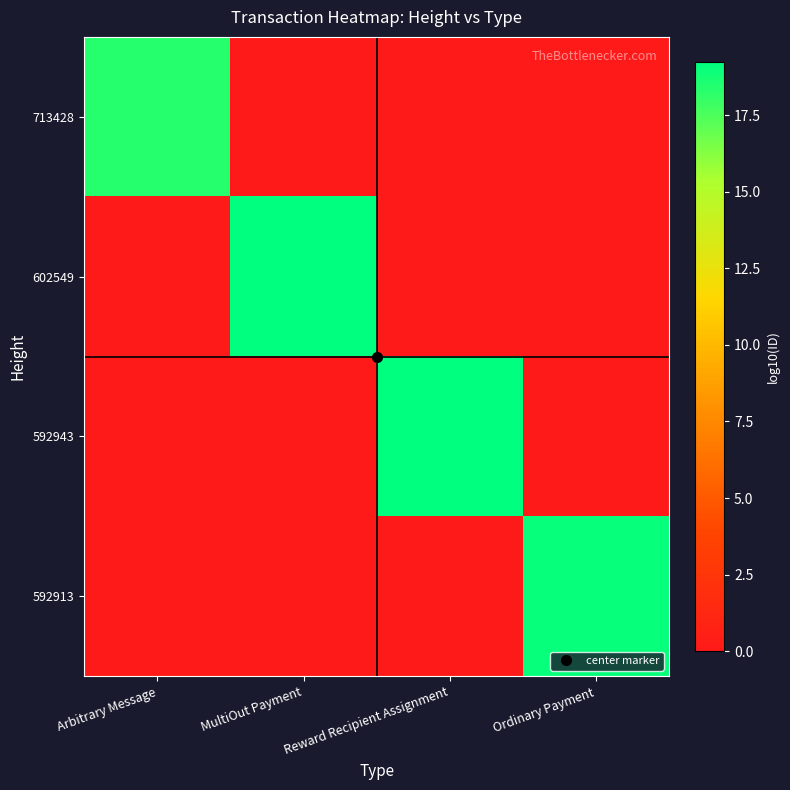

Reading left to right, transcribe all the data shown in this chart.

713428: Arbitrary Message=18.4	MultiOut Payment=0.0	Reward Recipient Assignment=0.0	Ordinary Payment=0.0
602549: Arbitrary Message=0.0	MultiOut Payment=19.2	Reward Recipient Assignment=0.0	Ordinary Payment=0.0
592943: Arbitrary Message=0.0	MultiOut Payment=0.0	Reward Recipient Assignment=19.2	Ordinary Payment=0.0
592913: Arbitrary Message=0.0	MultiOut Payment=0.0	Reward Recipient Assignment=0.0	Ordinary Payment=19.0